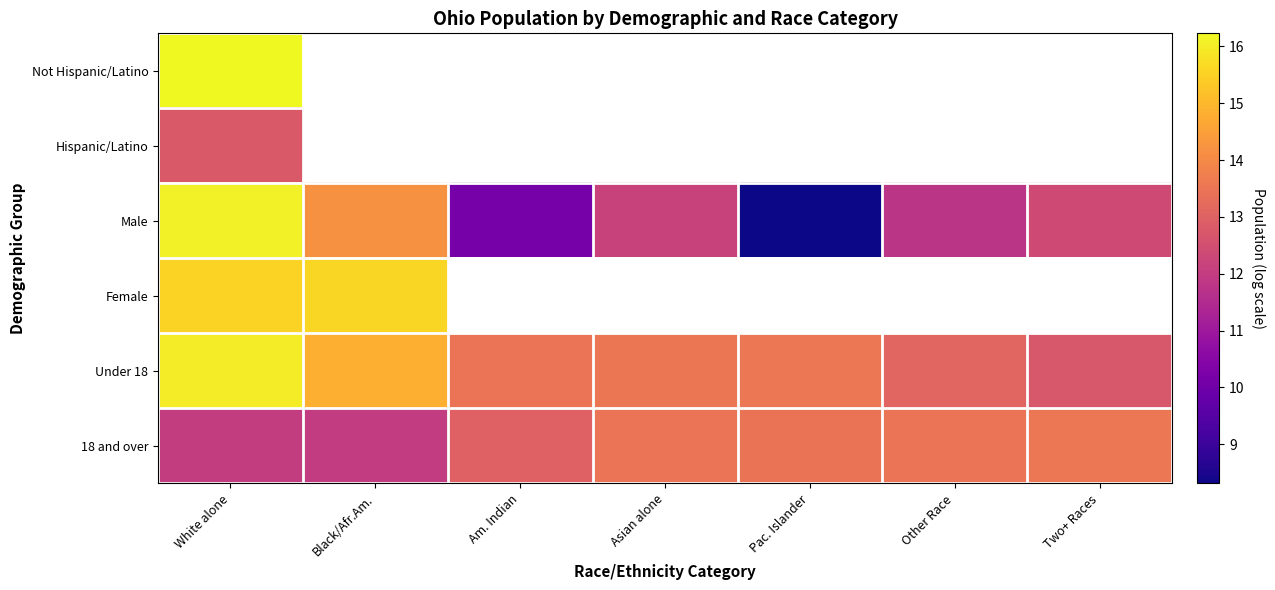

At which category does the chart reach its minimum across all series?

Pac. Islander